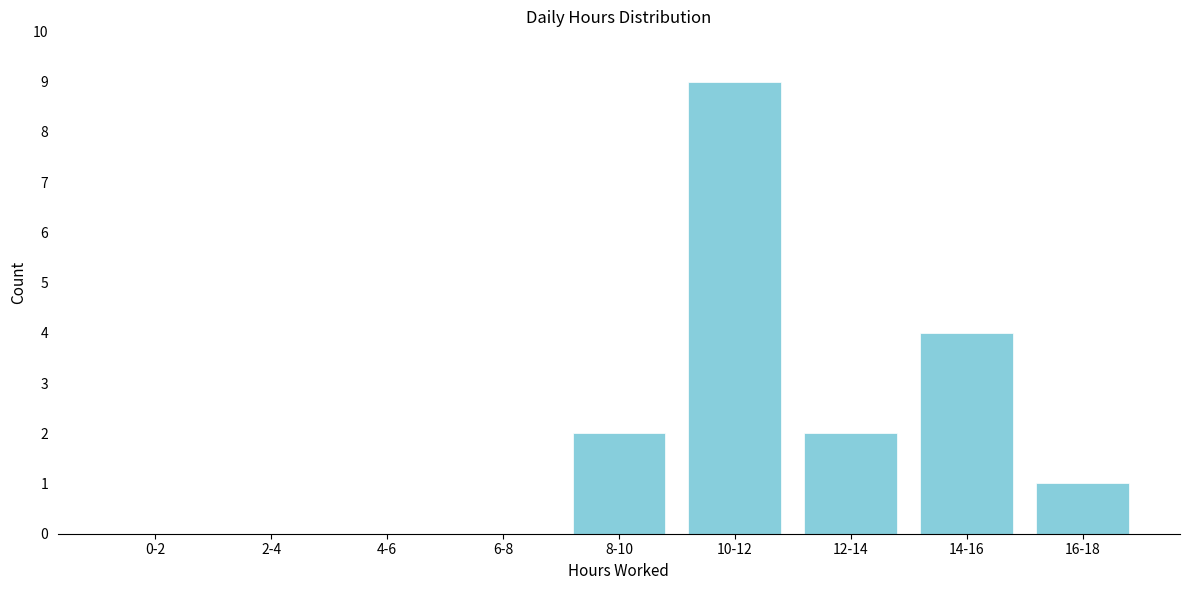

Reading left to right, what are all the values shown in this chart?

0-2=0	2-4=0	4-6=0	6-8=0	8-10=2	10-12=9	12-14=2	14-16=4	16-18=1